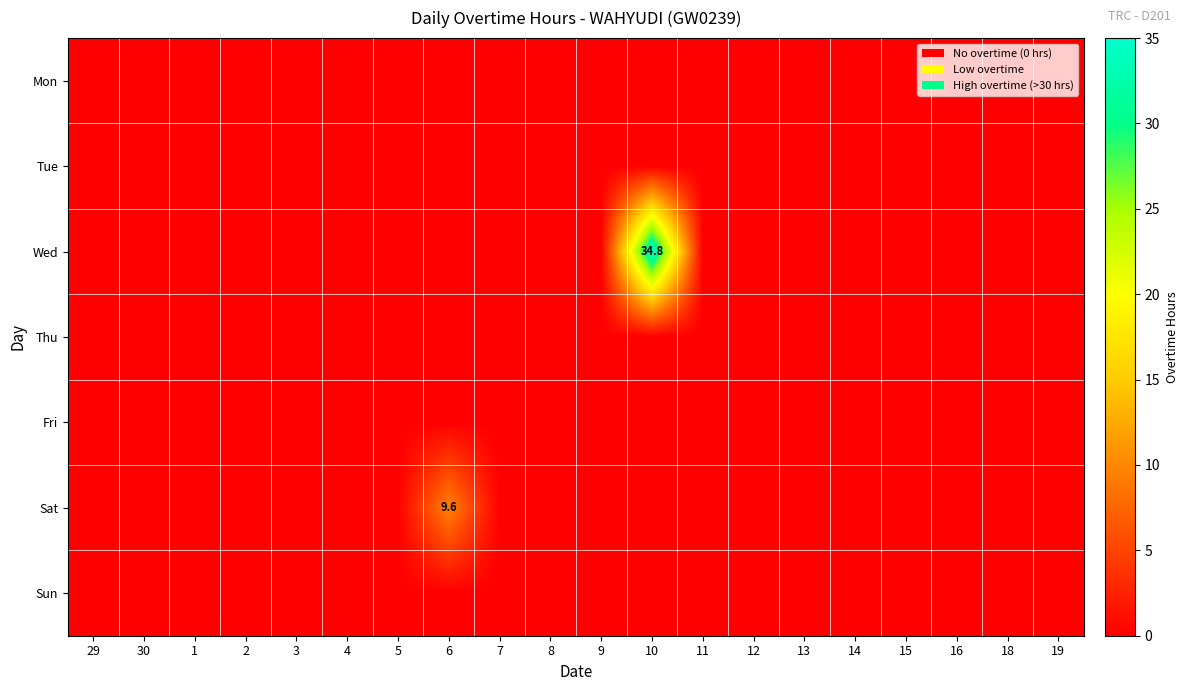

At how many categories does at least one series exceed 12?

1